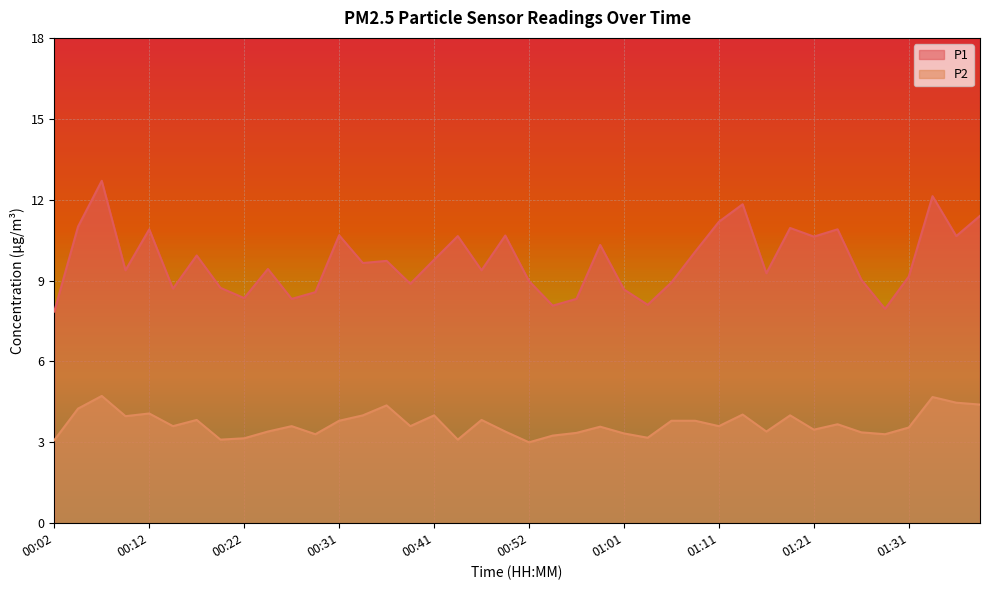

What is the average value of the P1 series?

9.7